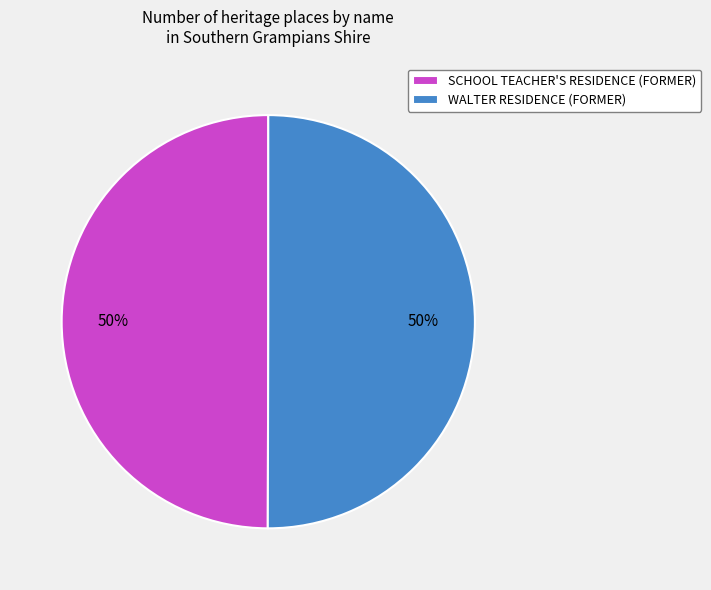

To the nearest percent, what portion does WALTER RESIDENCE (FORMER) represent?

50%